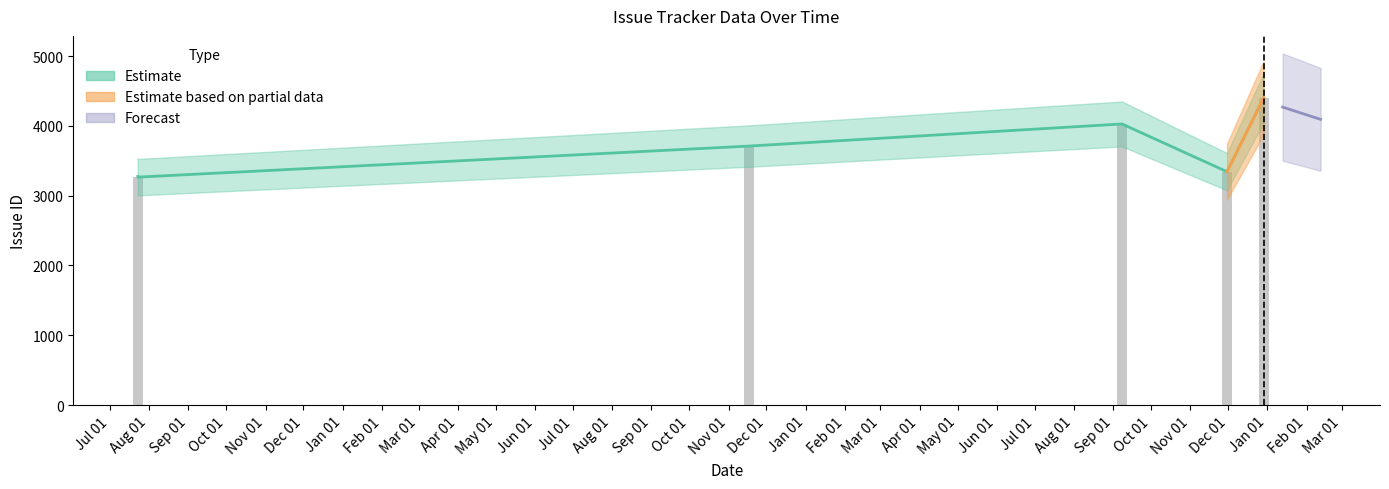

At how many categories does at least one series exceed 3193?

8